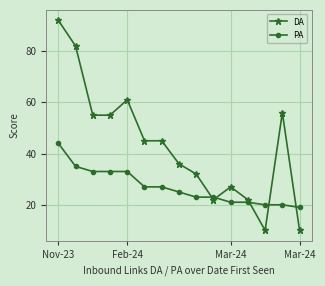

Which series has the largest range (max minus min)?

DA